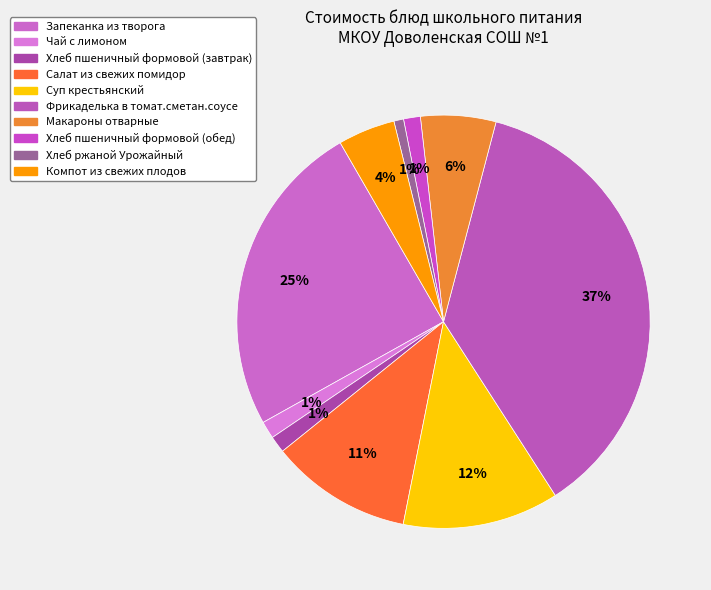

How many segments does this pie chart have?

10